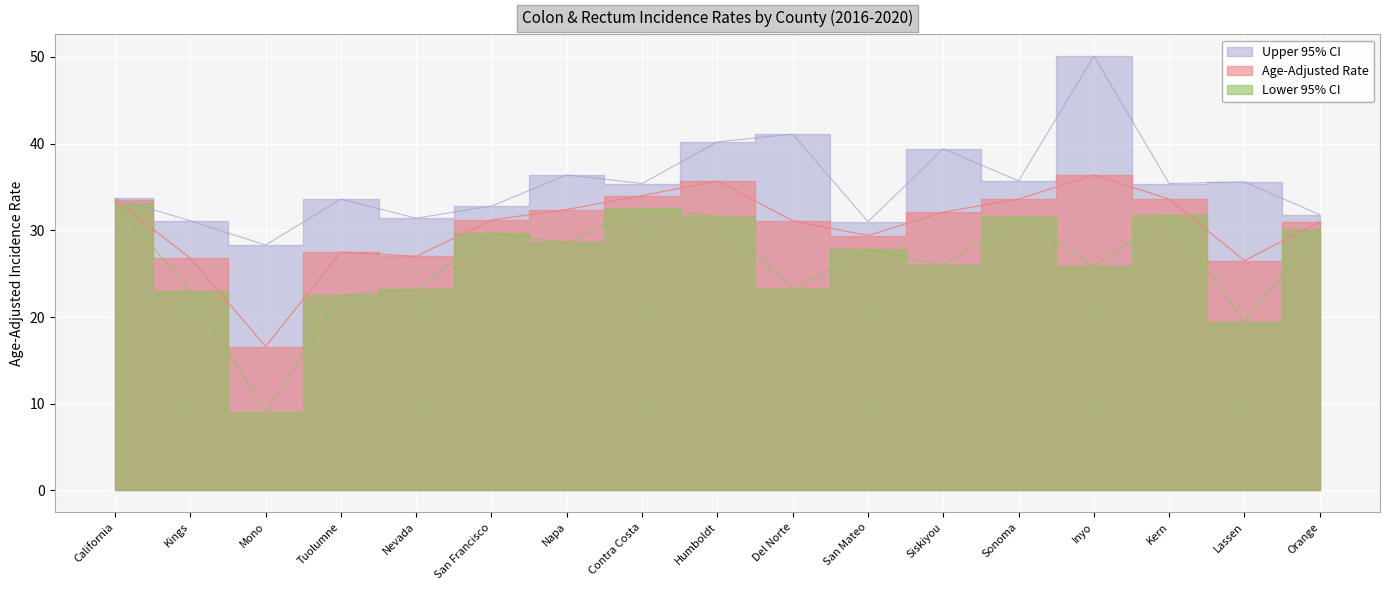

True or false: Age-Adjusted Rate and Upper 95% CI intersect in this chart.

False